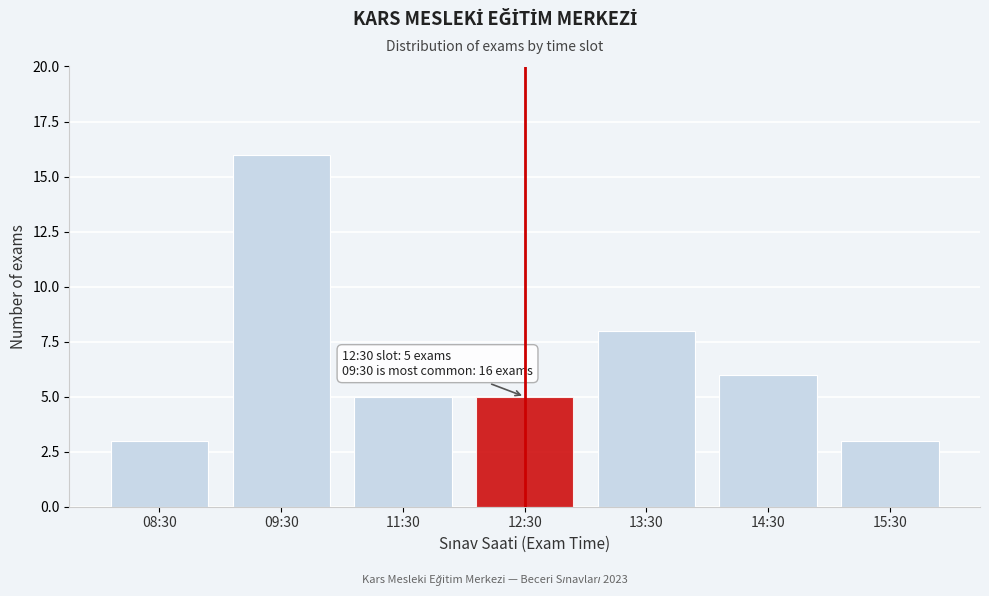

Reading left to right, list all the values displayed in this chart.

3	16	5	5	8	6	3